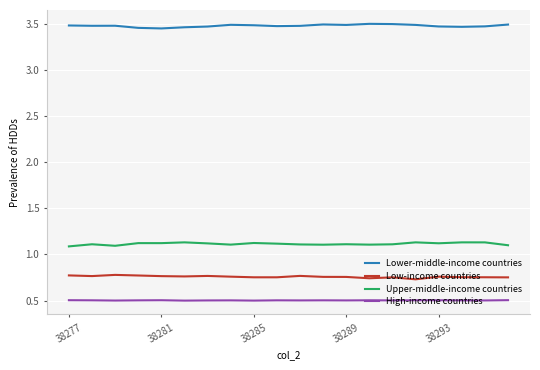

True or false: High-income countries and Low-income countries cross at least once.

False